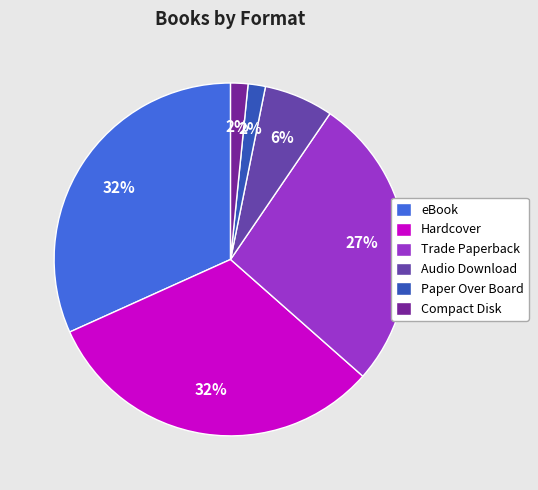

The Compact Disk slice represents 12% of the pie. True or false?

False